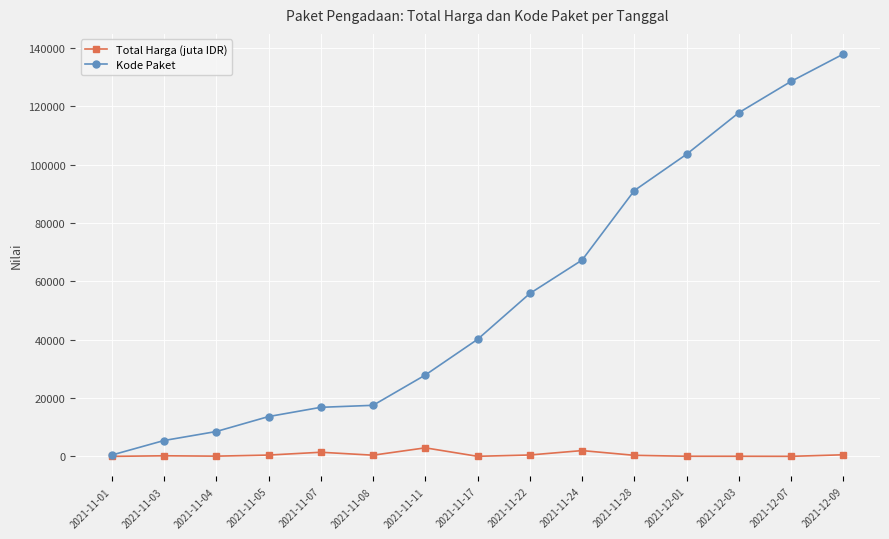

Where is Kode Paket nearest to the value 69170?

2021-11-24